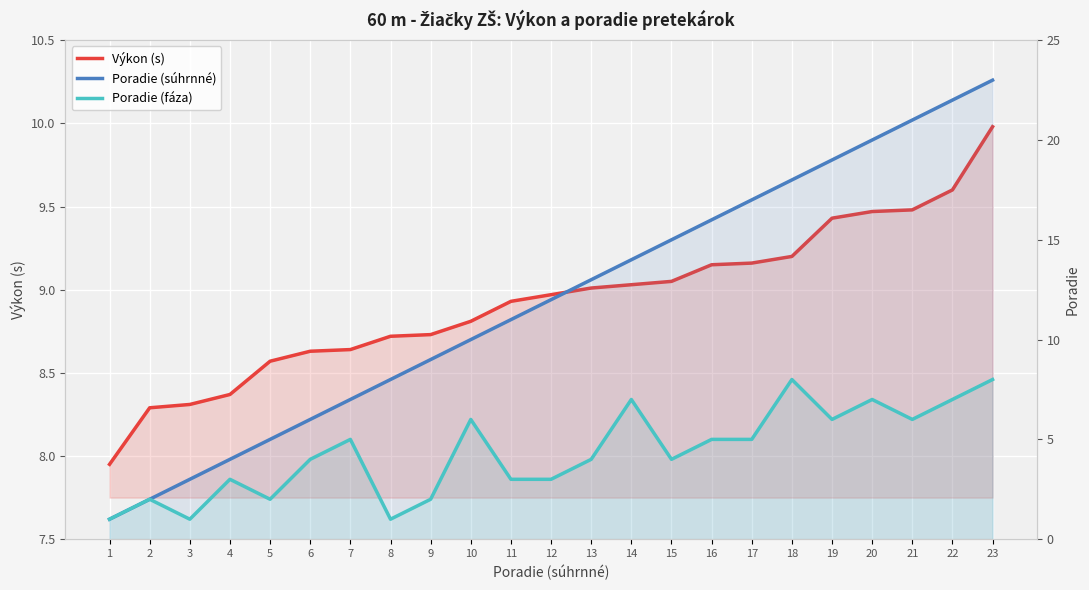

Where is Výkon (s) nearest to the value 8?

1